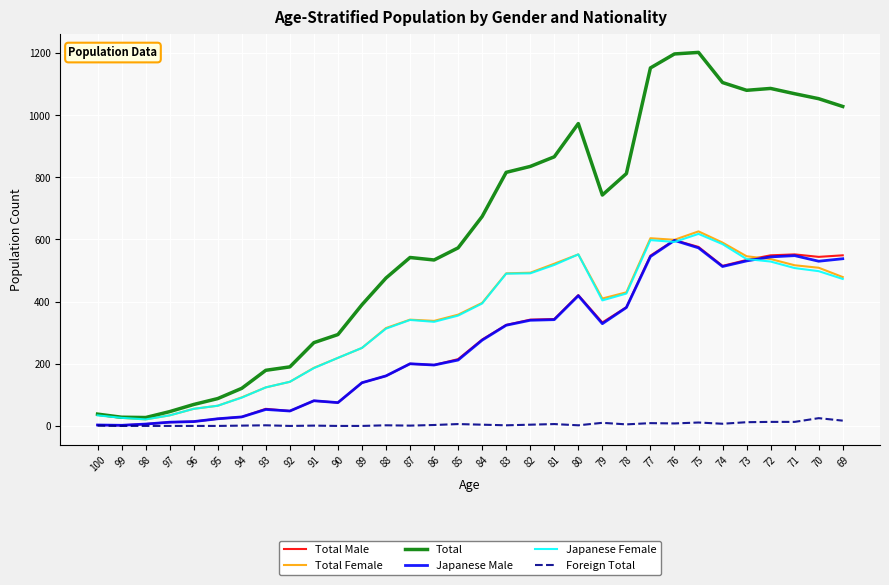

Is the value of Japanese Male at 94 greater than the value of Total Male at 90?

No